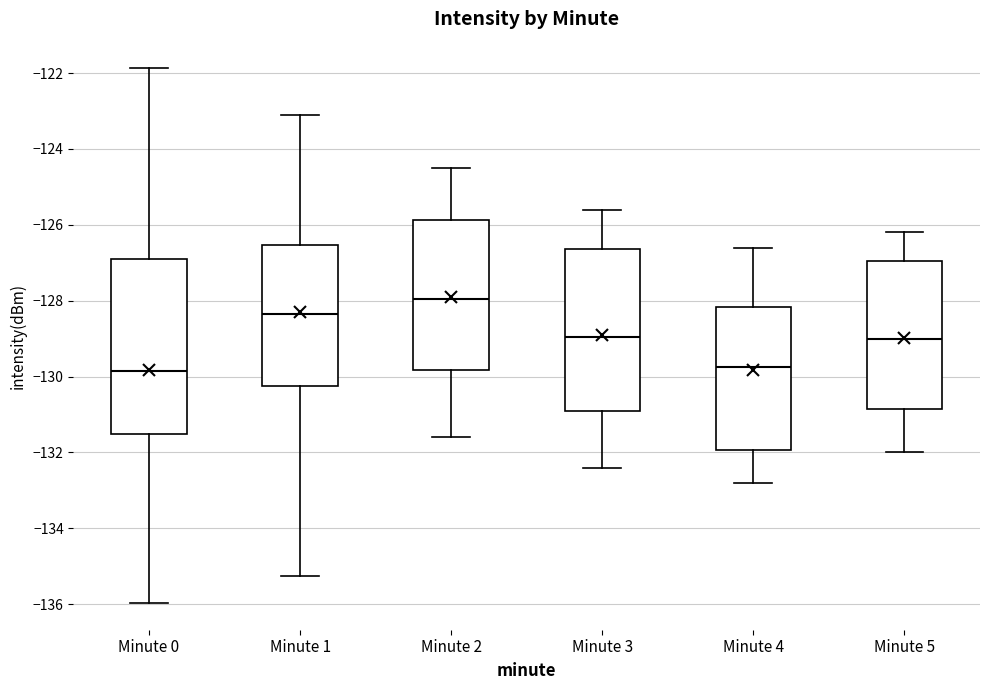

Where does the upper whisker of the box for Minute 5 end on the y-axis? The values are not printed on the chart, so give them approximately, as read against the axis.

-126.2